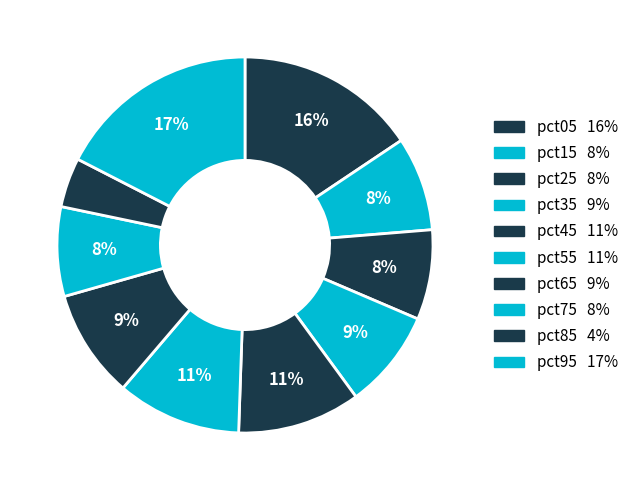

How many slices are in this pie chart?

10